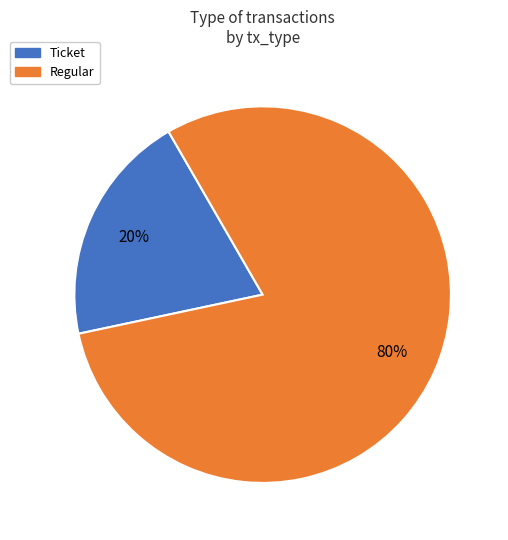

The Ticket slice represents 13% of the pie. True or false?

False